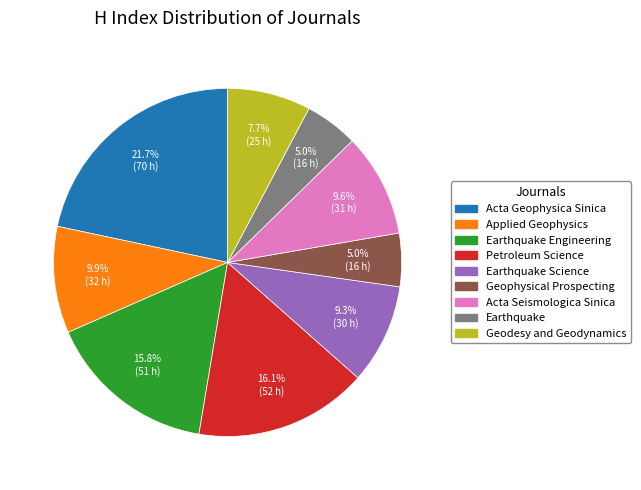

Is there any slice that represents more than half of the pie?

No